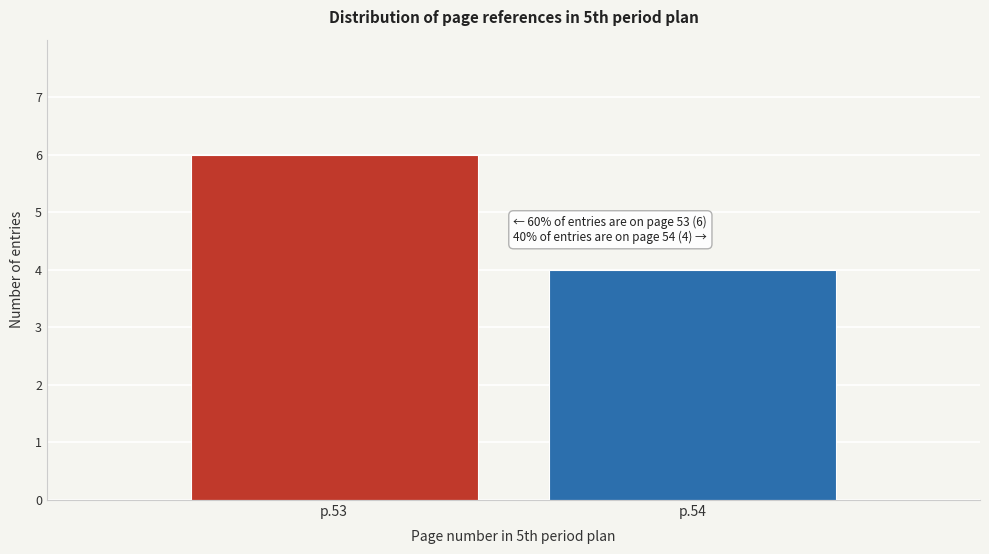

Reading left to right, list all the values displayed in this chart.

p.53=6	p.54=4